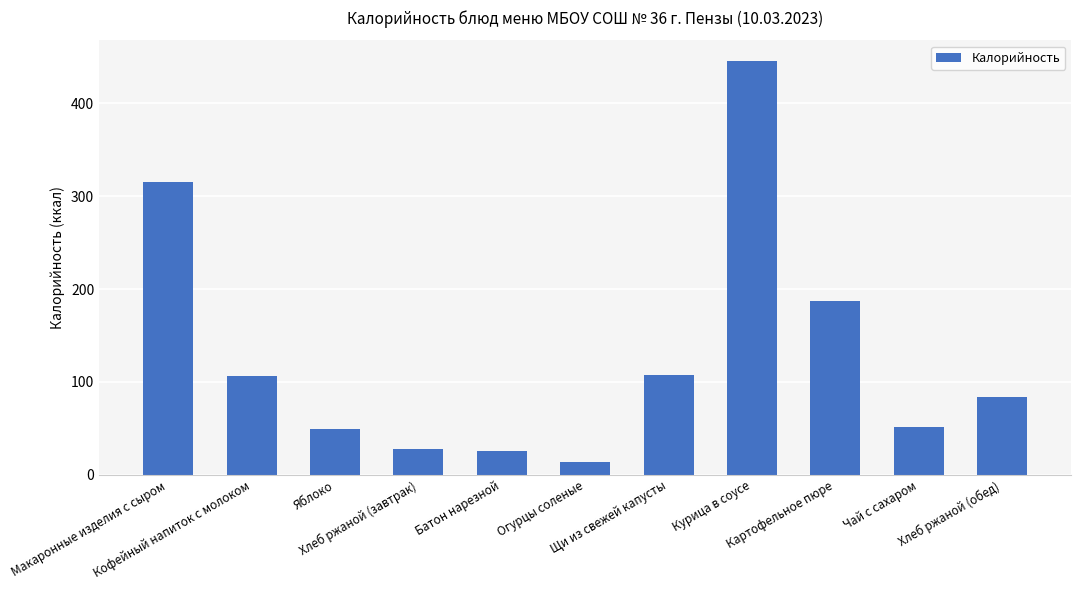

What is the label of the 4th bar from the left?

Хлеб ржаной (завтрак)